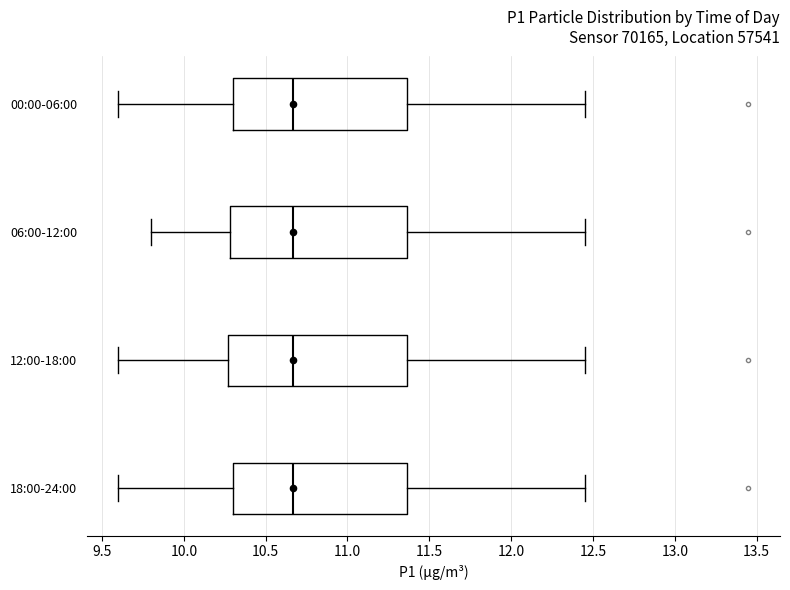

Reading bottom to top, read every box against the x-axis: the position of its median line, the range the box covers, and the ends of its whiskers. The values are not printed on the chart, so give them approximately, as read against the axis.

18:00-24:00: median 10.65, box 10.30 to 11.35, whiskers 9.60 to 12.45
12:00-18:00: median 10.65, box 10.25 to 11.35, whiskers 9.60 to 12.45
06:00-12:00: median 10.65, box 10.30 to 11.35, whiskers 9.80 to 12.45
00:00-06:00: median 10.65, box 10.30 to 11.35, whiskers 9.60 to 12.45